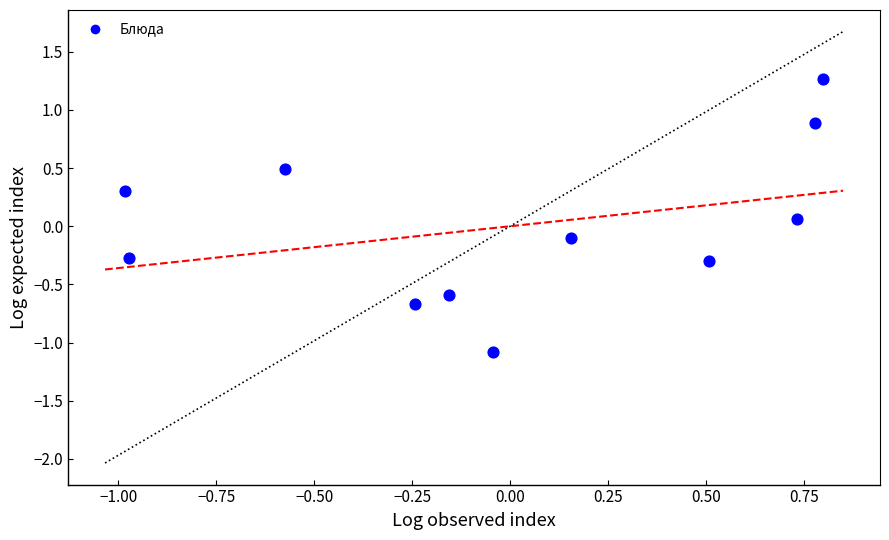

What is the range of X values (max minus min)?

1.8